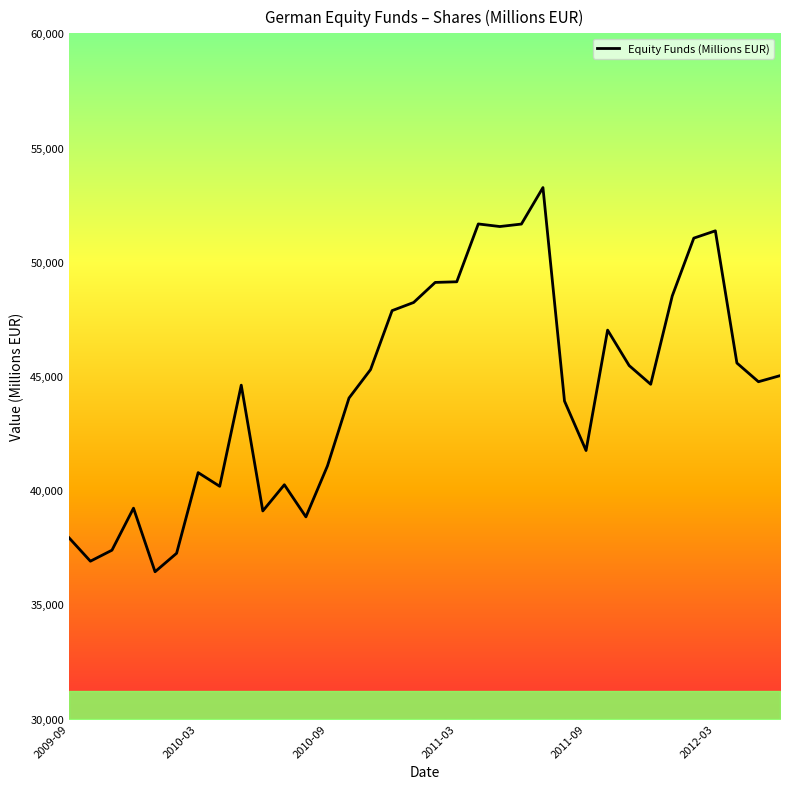

What is the minimum value shown in the chart?

36426